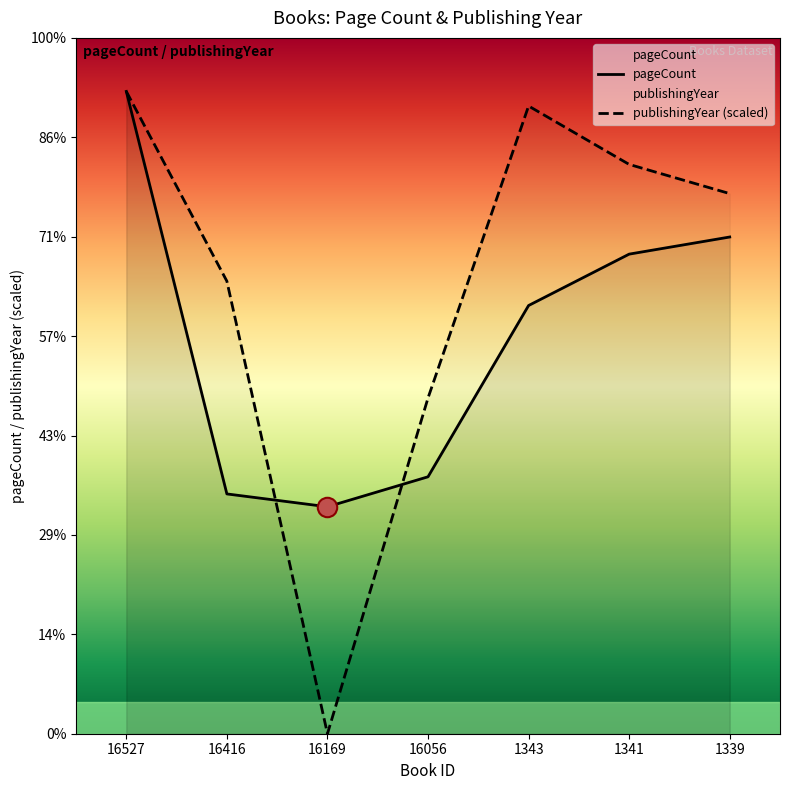

True or false: publishingYear and pageCount intersect in this chart.

True